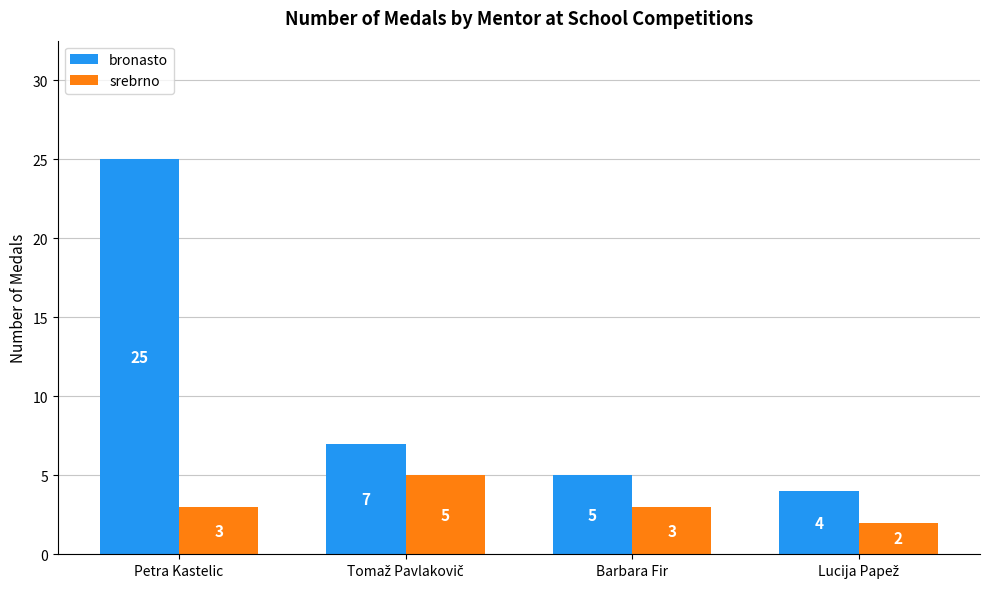

What is the label of the 3rd bar from the left?

Barbara Fir